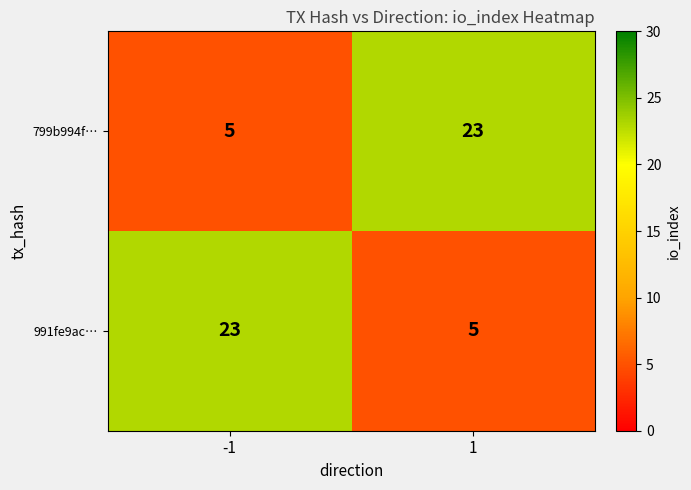

Reading left to right, extract all data points from this chart.

799b994f…: -1=5	1=23
991fe9ac…: -1=23	1=5